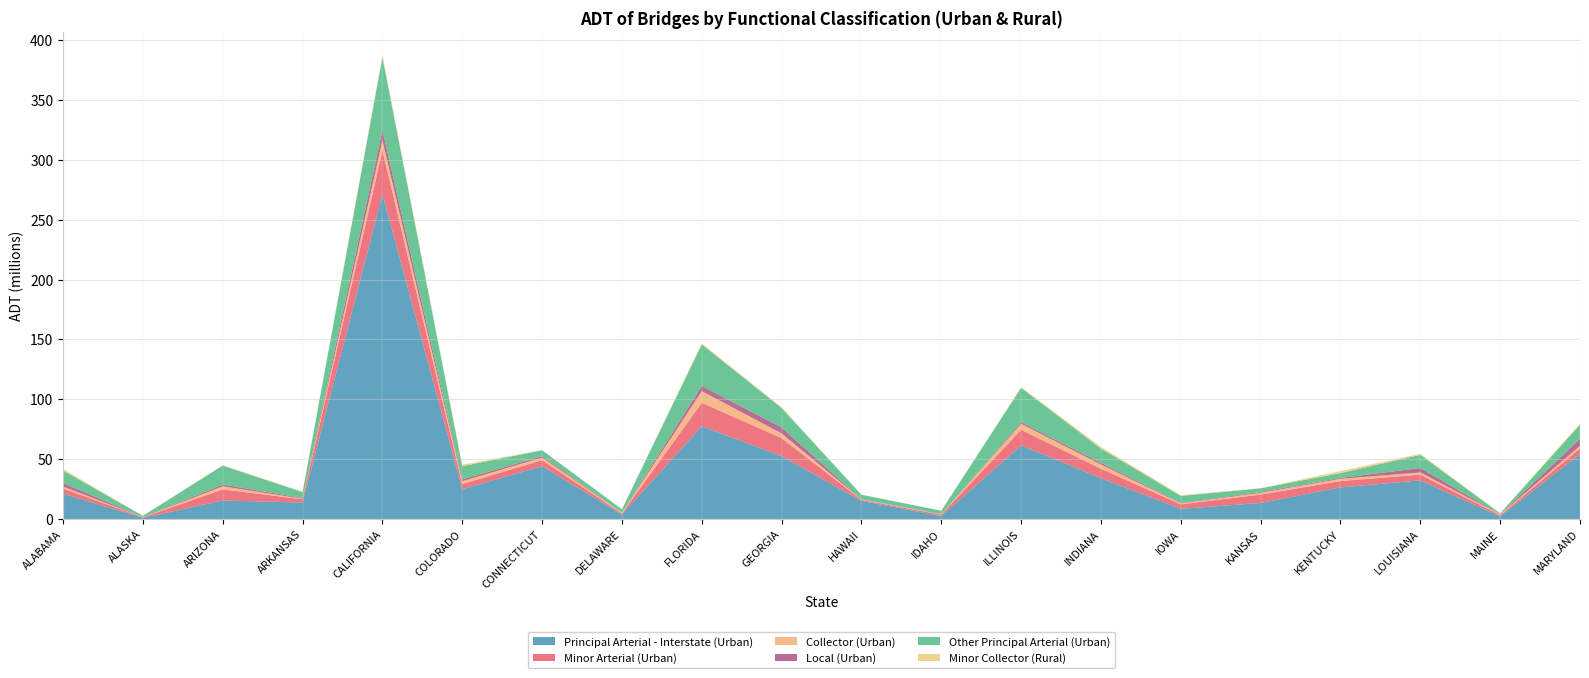

Reading left to right, list all the values displayed in this chart.

Principal Arterial - Interstate (Urban): ALABAMA=21193270	ALASKA=1013088	ARIZONA=15531715	ARKANSAS=13789810	CALIFORNIA=271302300	COLORADO=24969530	CONNECTICUT=44158451	DELAWARE=3822922	FLORIDA=77536548	GEORGIA=52592088	HAWAII=15243768	IDAHO=2452050	ILLINOIS=61601150	INDIANA=34072789	IOWA=8572170	KANSAS=13461245	KENTUCKY=26431327	LOUISIANA=32346307	MAINE=2282776	MARYLAND=54258136
Minor Arterial (Urban): ALABAMA=4297289	ALASKA=427313	ARIZONA=9236427	ARKANSAS=2772239	CALIFORNIA=36566859	COLORADO=4279370	CONNECTICUT=5032993	DELAWARE=868724	FLORIDA=19562175	GEORGIA=15030514	HAWAII=747153	IDAHO=1286030	ILLINOIS=12978425	INDIANA=7969324	IOWA=3716583	KANSAS=6991252	KENTUCKY=5326087	LOUISIANA=4792186	MAINE=936025	MARYLAND=4811480
Collector (Urban): ALABAMA=1675150	ALASKA=105590	ARIZONA=2624857	ARKANSAS=425696	CALIFORNIA=8631191	COLORADO=2396367	CONNECTICUT=2211062	DELAWARE=558225	FLORIDA=9779168	GEORGIA=3923606	HAWAII=428524	IDAHO=321410	ILLINOIS=4982015	INDIANA=3586844	IOWA=790615	KANSAS=1471651	KENTUCKY=1835386	LOUISIANA=1814007	MAINE=660366	MARYLAND=2139249
Local (Urban): ALABAMA=2919645	ALASKA=24935	ARIZONA=1499175	ARKANSAS=599282	CALIFORNIA=8379394	COLORADO=1501014	CONNECTICUT=1113897	DELAWARE=147825	FLORIDA=4300867	GEORGIA=4936723	HAWAII=246712	IDAHO=106673	ILLINOIS=1261821	INDIANA=1428174	IOWA=420814	KANSAS=713296	KENTUCKY=744683	LOUISIANA=3685928	MAINE=116881	MARYLAND=5814844
Other Principal Arterial (Urban): ALABAMA=10466319	ALASKA=1136163	ARIZONA=15803951	ARKANSAS=4940339	CALIFORNIA=60891328	COLORADO=11068655	CONNECTICUT=4993350	DELAWARE=2742435	FLORIDA=34687885	GEORGIA=16298370	HAWAII=3664779	IDAHO=2798400	ILLINOIS=28758625	INDIANA=11836340	IOWA=5877410	KANSAS=3046050	KENTUCKY=4080847	LOUISIANA=10950240	MAINE=747348	MARYLAND=11817246
Minor Collector (Rural): ALABAMA=1289591	ALASKA=21371	ARIZONA=334961	ARKANSAS=295030	CALIFORNIA=1421297	COLORADO=1160604	CONNECTICUT=109658	DELAWARE=71454	FLORIDA=1005459	GEORGIA=618006	HAWAII=89939	IDAHO=69566	ILLINOIS=687890	INDIANA=1375741	IOWA=554055	KANSAS=152802	KENTUCKY=1641129	LOUISIANA=955449	MAINE=319567	MARYLAND=946162